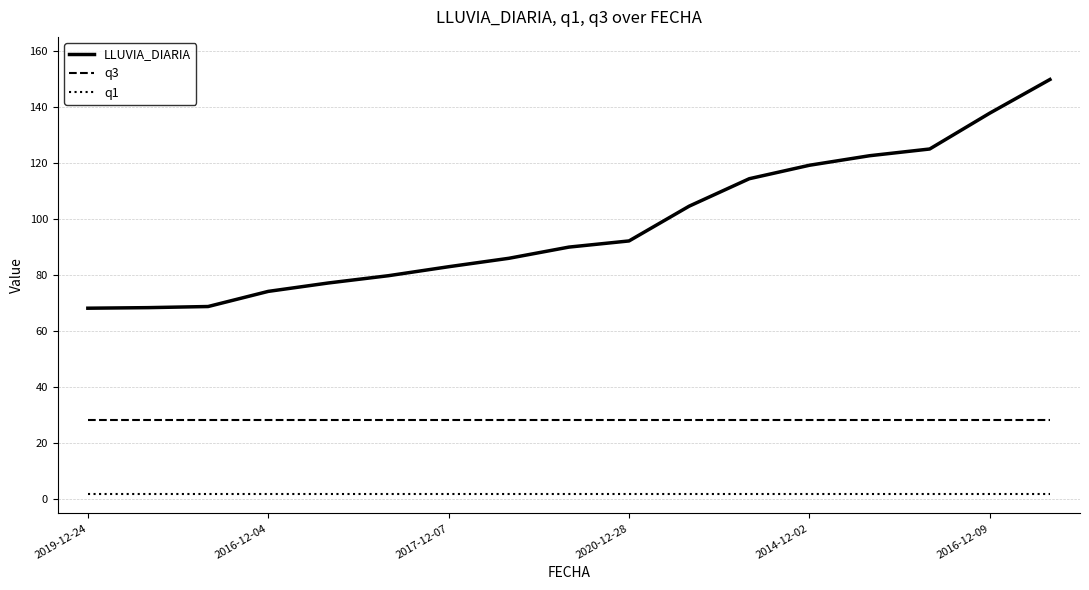

List the series in order of their overall mean, highest first.

LLUVIA_DIARIA, q3, q1